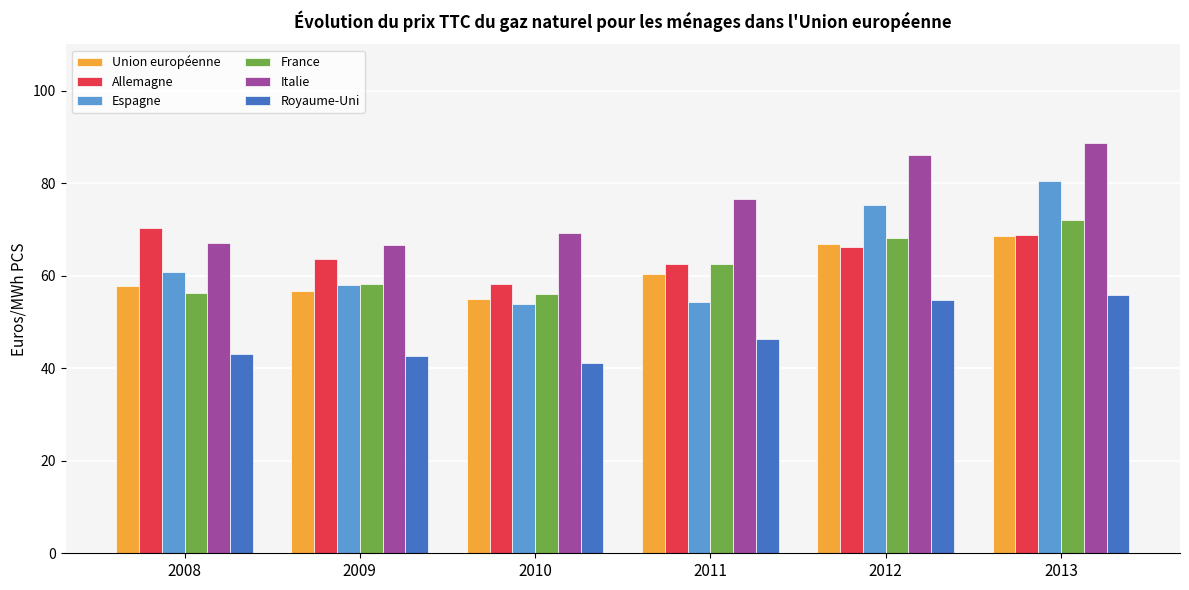

Which label corresponds to the smallest value in the chart?

2010